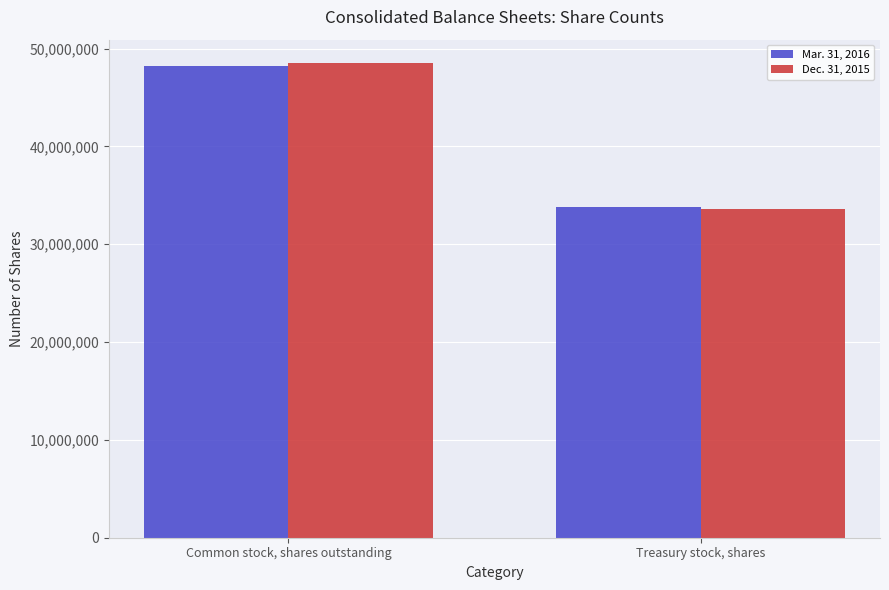

What is the difference between the maximum and minimum values in the Mar. 31, 2016 series?

14411011